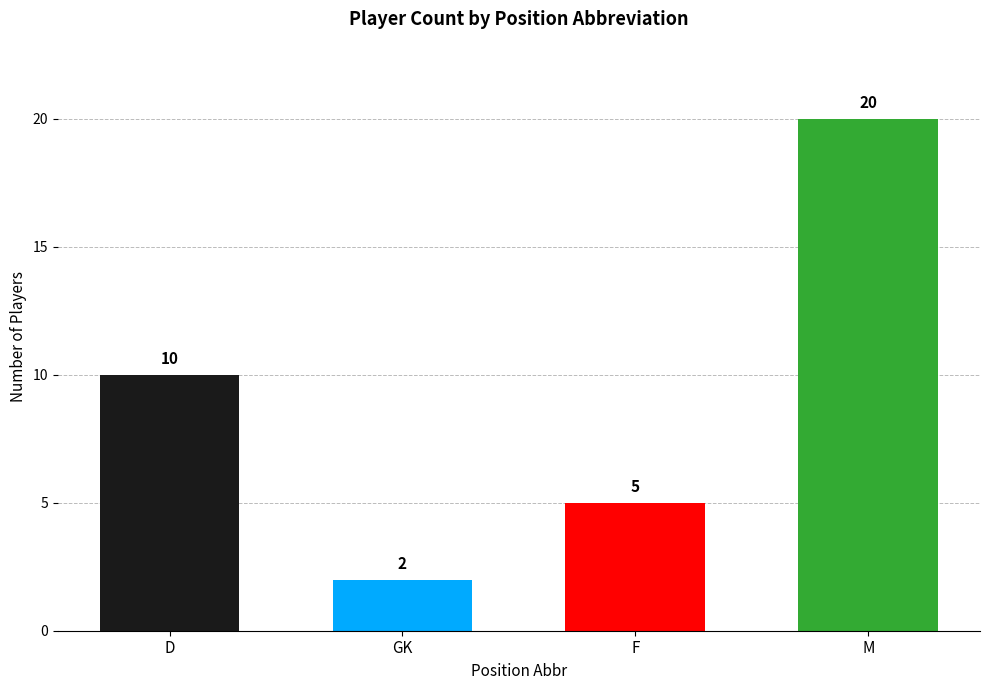

What is the label of the 2nd bar from the left?

GK